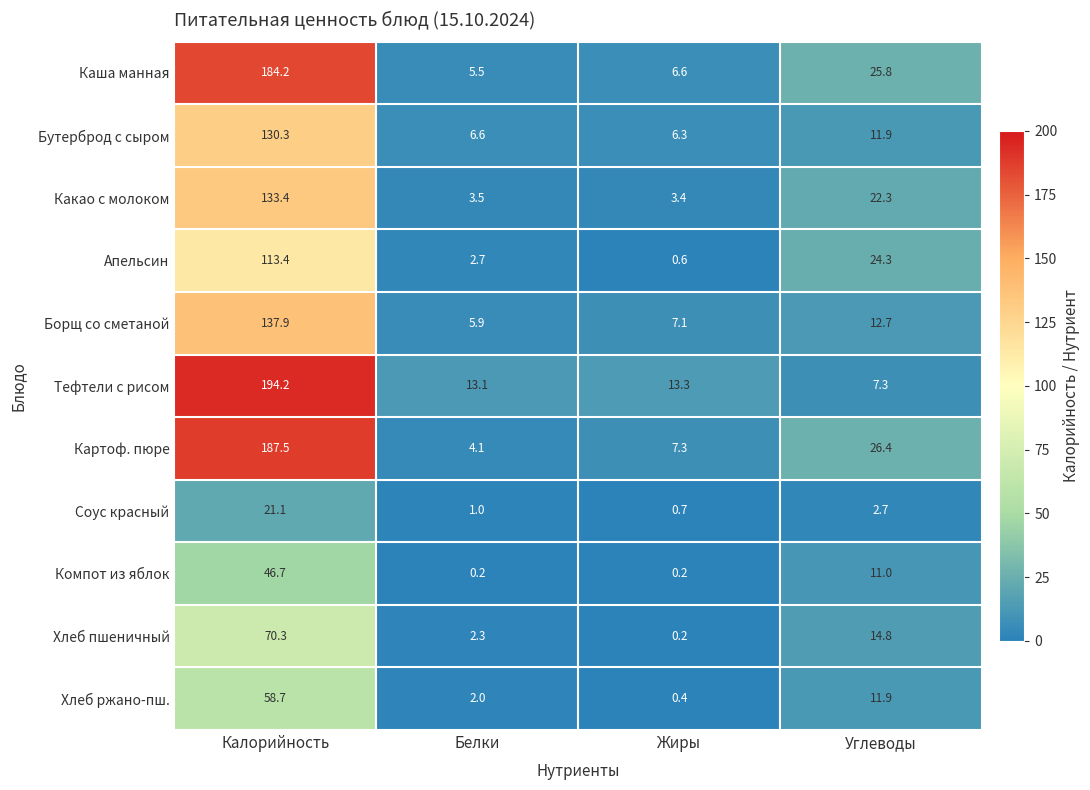

Which series has the largest total across all categories?

Тефтели с рисом